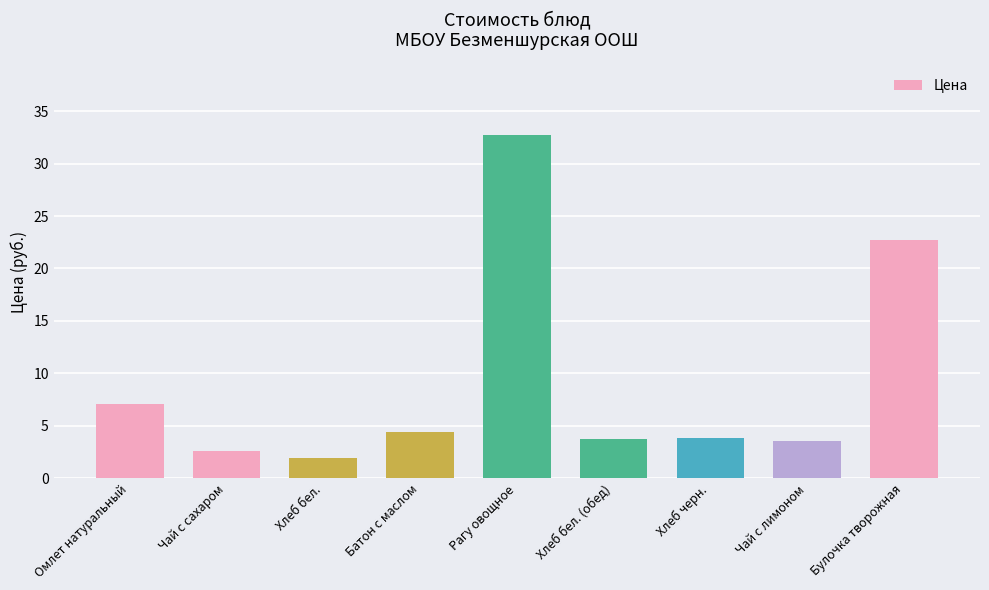

At which label is the value closest to 17?

Булочка творожная